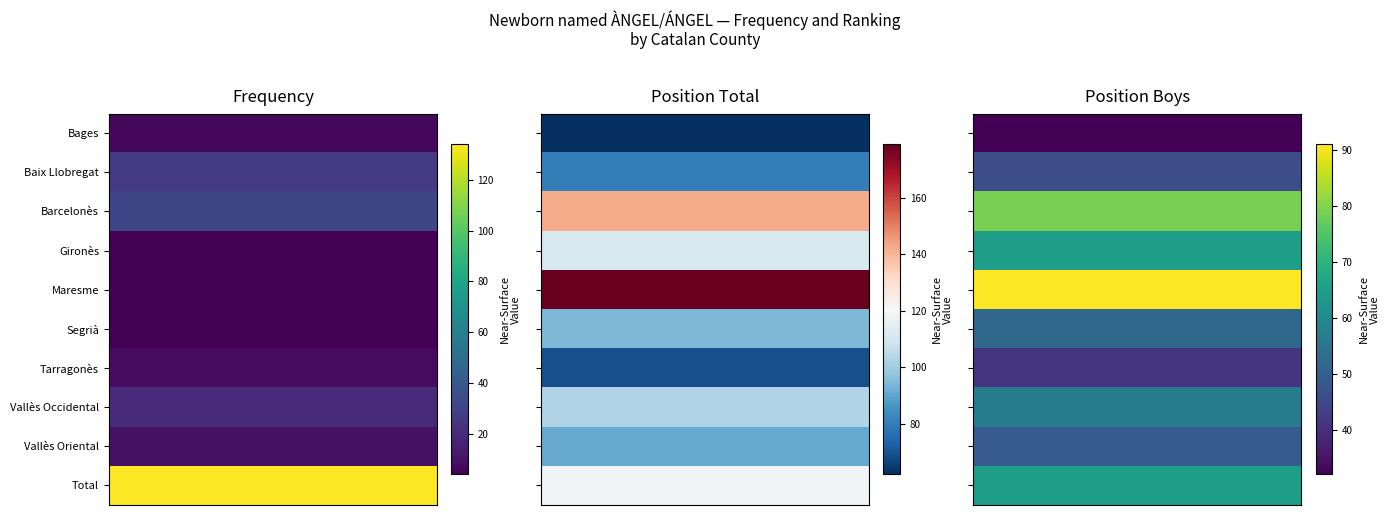

What is the spread (max minus min) of values at 0?

59